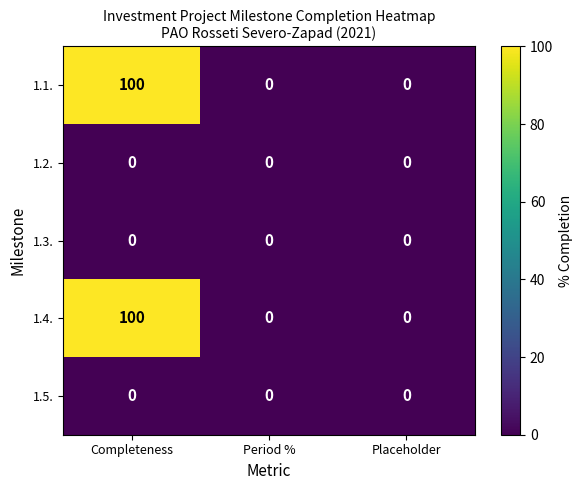

How many distinct data groups are displayed?

5